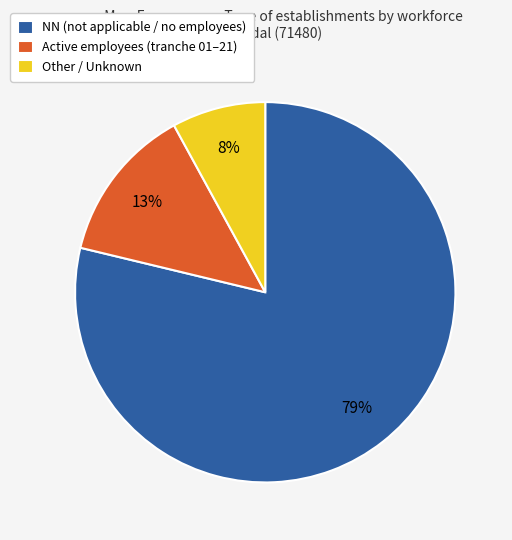

The Other / Unknown slice represents 18% of the pie. True or false?

False